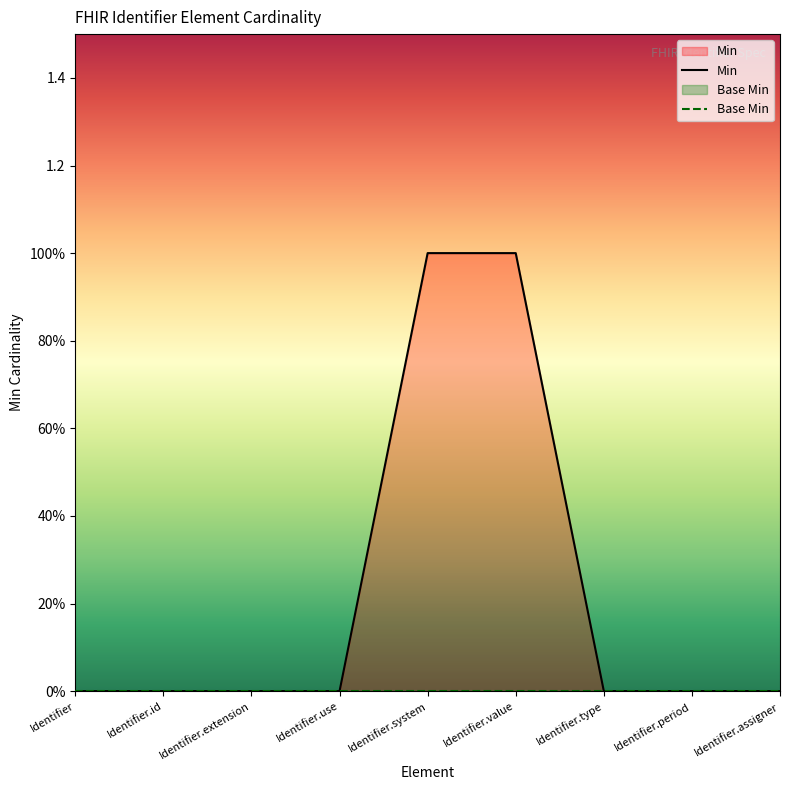

How many values are between 0 and 1?

9